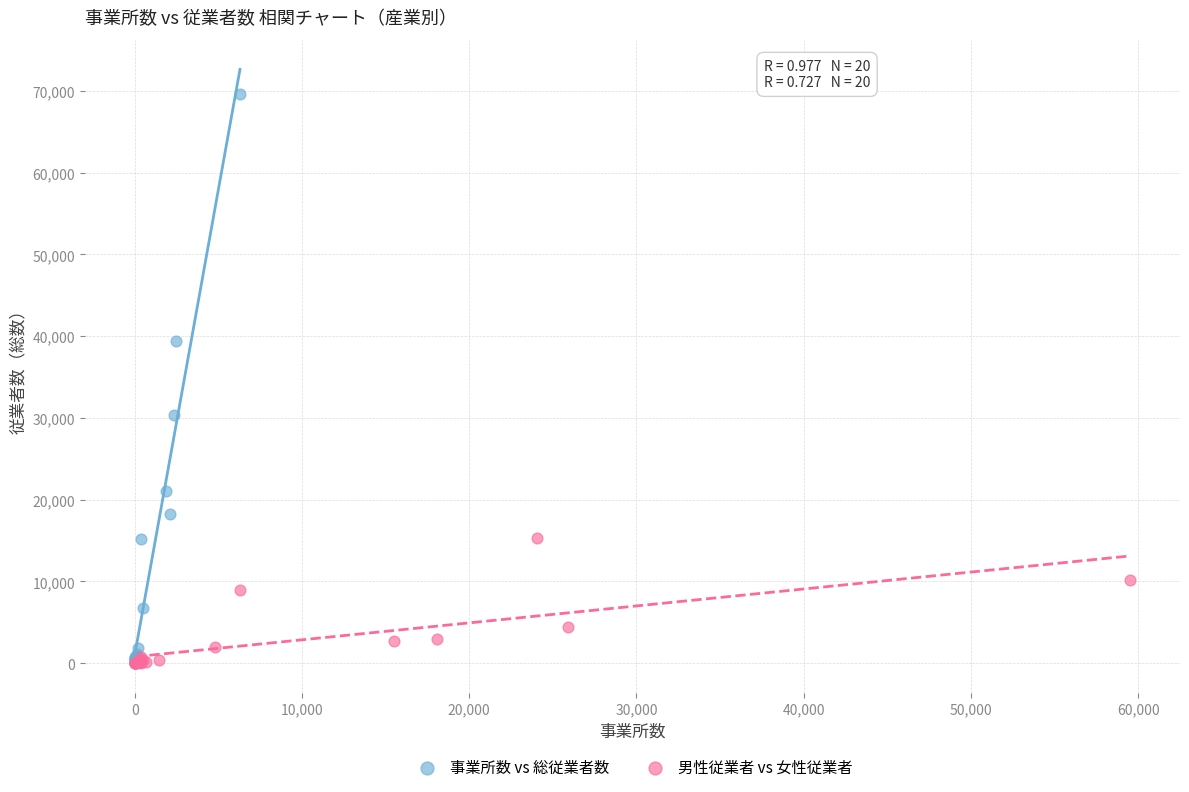

Which series reaches the maximum Y coordinate?

事業所数 vs 総従業者数